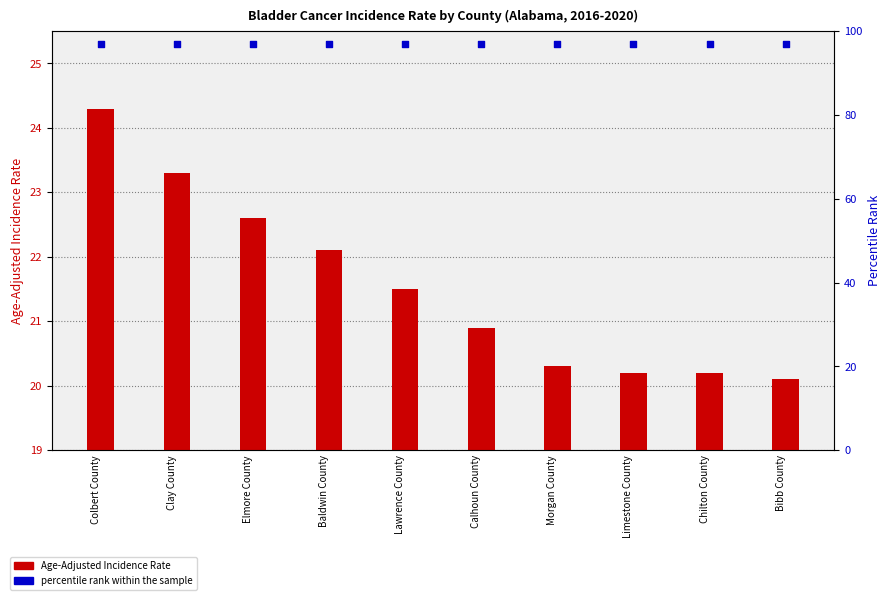

Which series reaches the maximum Y coordinate?

percentile rank within the sample